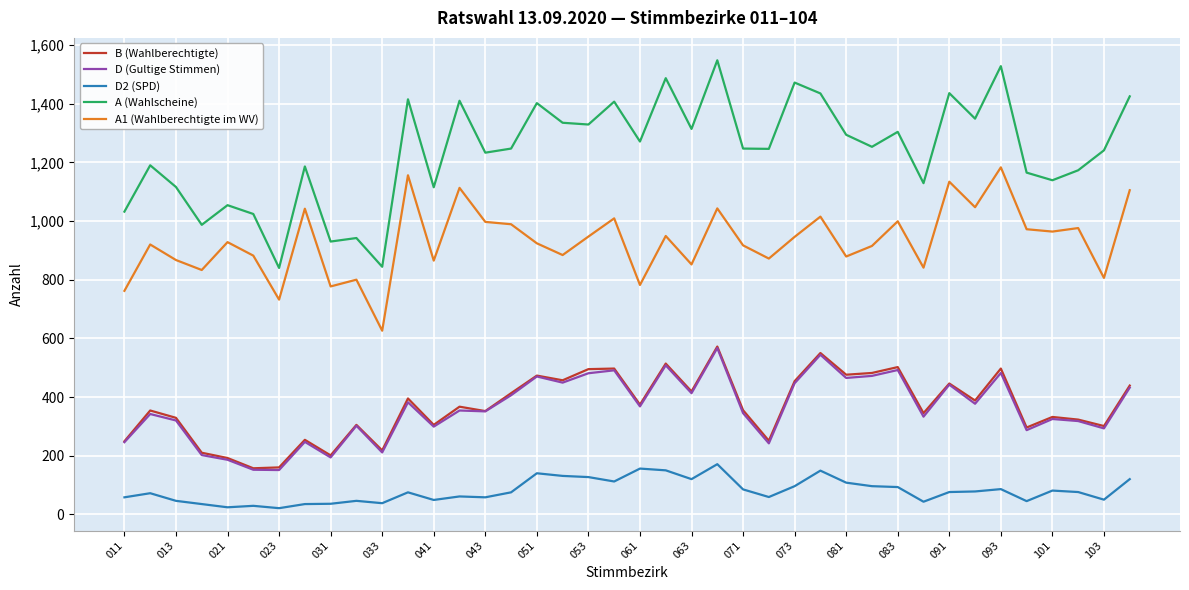

True or false: A (Wahlscheine) and D (Gultige Stimmen) cross at least once.

False